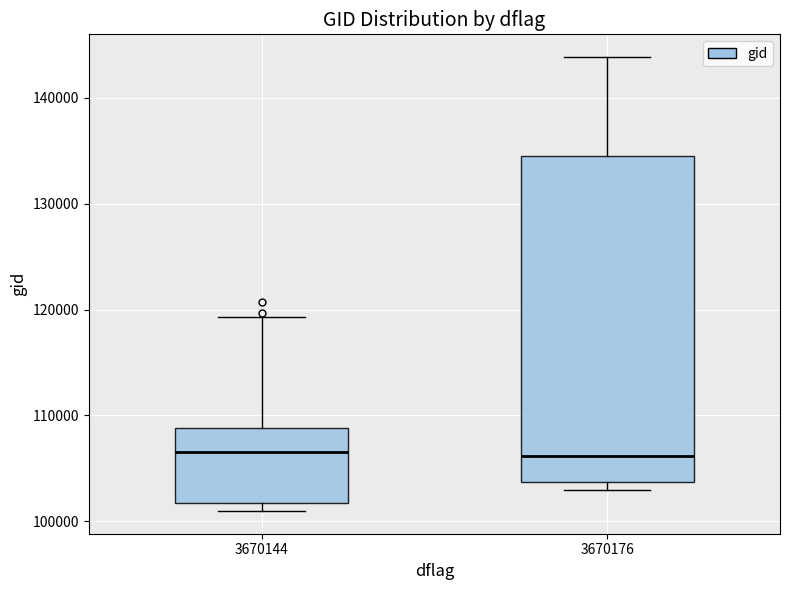

Where is the upper edge of the box at x = 3670176 on the y-axis? The values are not printed on the chart, so give them approximately, as read against the axis.

134000